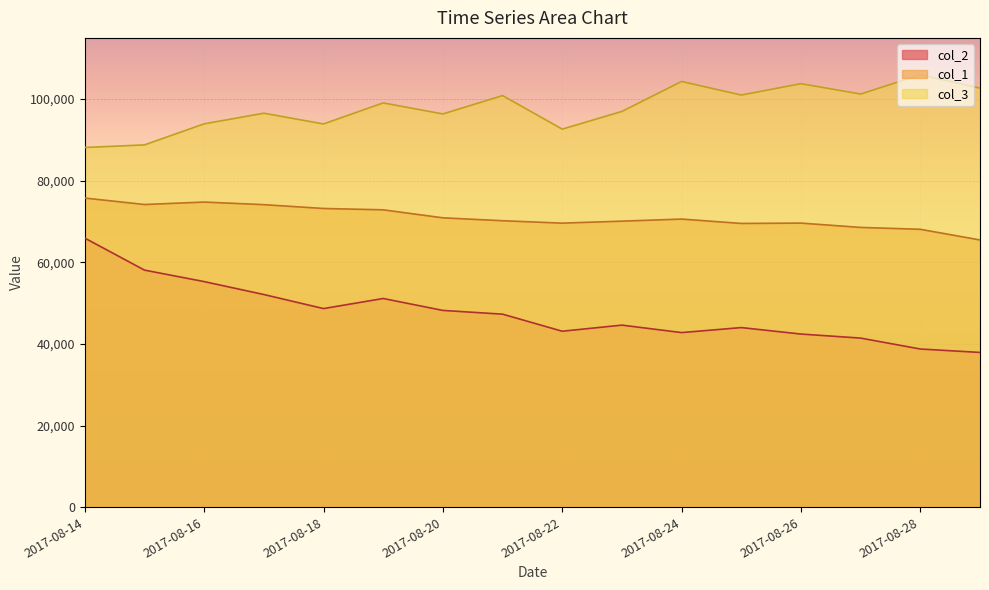

Reading left to right, list all the values displayed in this chart.

col_1: 2017-08-14=75753	2017-08-15=74166	2017-08-16=74767	2017-08-17=74130	2017-08-18=73195	2017-08-19=72866	2017-08-20=70905	2017-08-21=70194	2017-08-22=69601	2017-08-23=70091	2017-08-24=70598	2017-08-25=69530	2017-08-26=69611	2017-08-27=68553	2017-08-28=68093	2017-08-29=65479
col_2: 2017-08-14=65938	2017-08-15=58090	2017-08-16=55277	2017-08-17=52109	2017-08-18=48664	2017-08-19=51136	2017-08-20=48213	2017-08-21=47295	2017-08-22=43113	2017-08-23=44609	2017-08-24=42779	2017-08-25=44005	2017-08-26=42422	2017-08-27=41428	2017-08-28=38754	2017-08-29=37915
col_3: 2017-08-14=88149	2017-08-15=88777	2017-08-16=93937	2017-08-17=96542	2017-08-18=93911	2017-08-19=99064	2017-08-20=96364	2017-08-21=100856	2017-08-22=92645	2017-08-23=96977	2017-08-24=104319	2017-08-25=100995	2017-08-26=103779	2017-08-27=101241	2017-08-28=105964	2017-08-29=102680